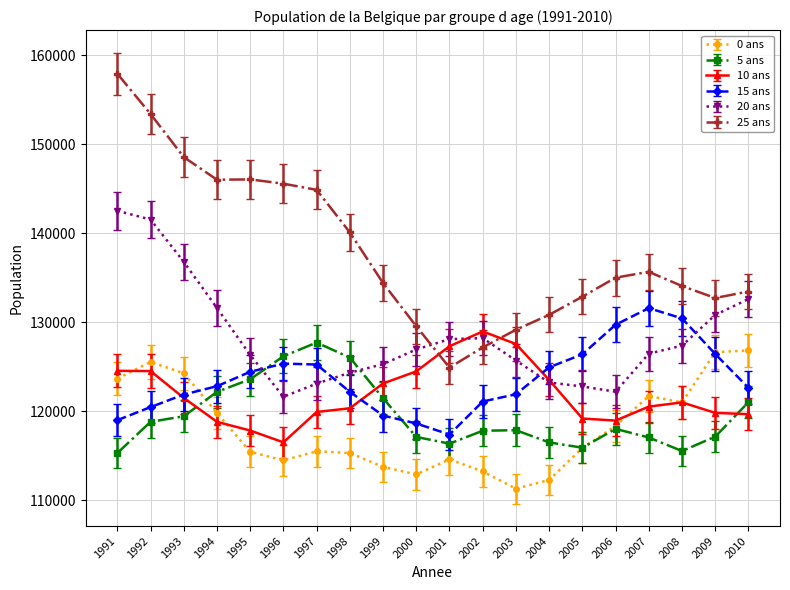

Which label corresponds to the largest value in the chart?

1991